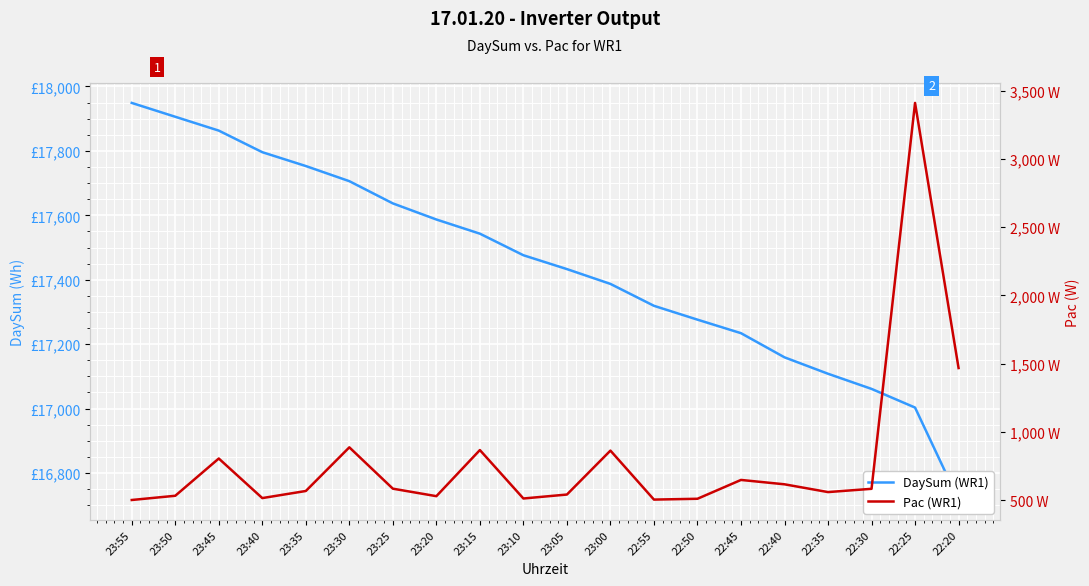

Rank the series at 22:35 from lowest to highest value.

Pac (WR1), DaySum (WR1)